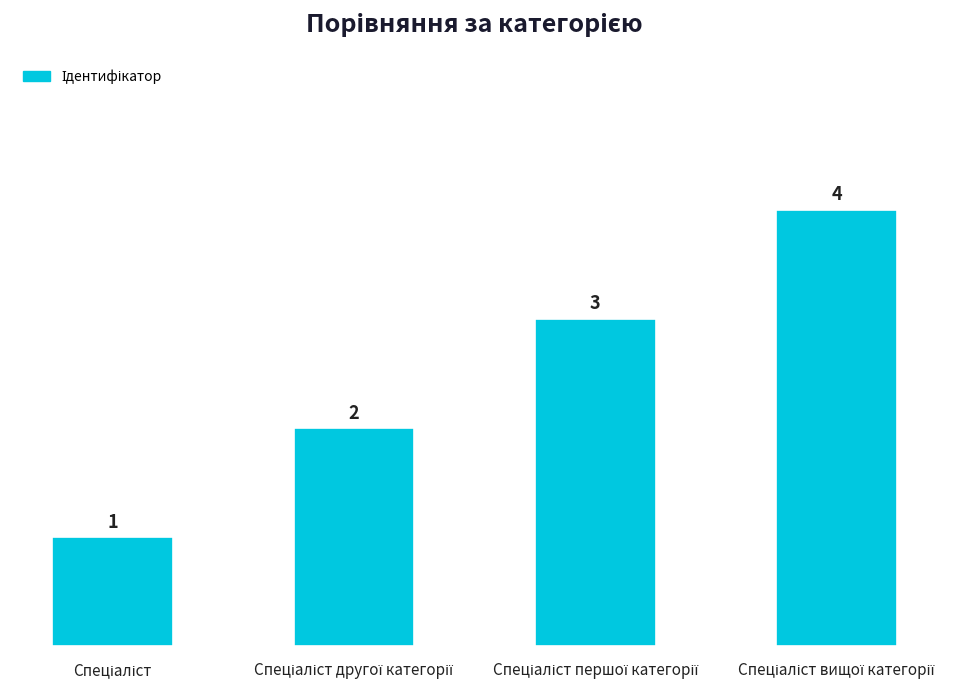

How many values are between 2 and 4?

3